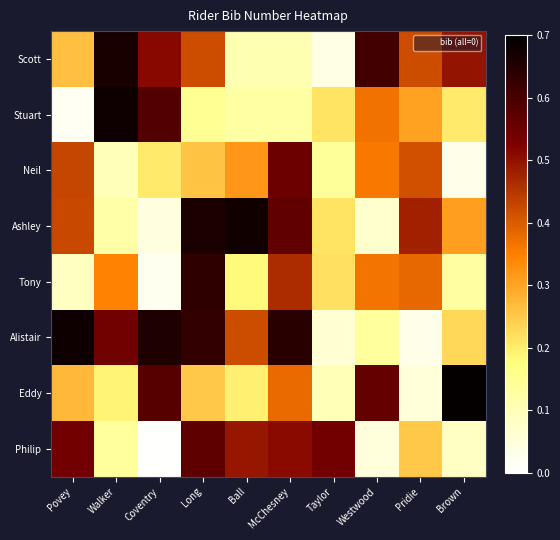

Reading right to left, transcribe all the data shown in this chart.

Scott: Brown=0.5	Pridie=0.4	Westwood=0.6	Taylor=0.0	McChesney=0.1	Ball=0.1	Long=0.4	Coventry=0.5	Walker=0.7	Povey=0.3
Stuart: Brown=0.2	Pridie=0.3	Westwood=0.4	Taylor=0.2	McChesney=0.1	Ball=0.1	Long=0.1	Coventry=0.6	Walker=0.7	Povey=0.0
Neil: Brown=0.0	Pridie=0.4	Westwood=0.4	Taylor=0.1	McChesney=0.5	Ball=0.3	Long=0.3	Coventry=0.2	Walker=0.1	Povey=0.4
Ashley: Brown=0.3	Pridie=0.5	Westwood=0.1	Taylor=0.2	McChesney=0.6	Ball=0.7	Long=0.7	Coventry=0.0	Walker=0.1	Povey=0.4
Tony: Brown=0.1	Pridie=0.4	Westwood=0.4	Taylor=0.2	McChesney=0.5	Ball=0.2	Long=0.6	Coventry=0.0	Walker=0.3	Povey=0.1
Alistair: Brown=0.2	Pridie=0.0	Westwood=0.1	Taylor=0.1	McChesney=0.6	Ball=0.4	Long=0.6	Coventry=0.7	Walker=0.5	Povey=0.7
Eddy: Brown=0.7	Pridie=0.1	Westwood=0.6	Taylor=0.1	McChesney=0.4	Ball=0.2	Long=0.2	Coventry=0.6	Walker=0.2	Povey=0.3
Philip: Brown=0.1	Pridie=0.3	Westwood=0.1	Taylor=0.5	McChesney=0.5	Ball=0.5	Long=0.6	Coventry=0.0	Walker=0.1	Povey=0.5